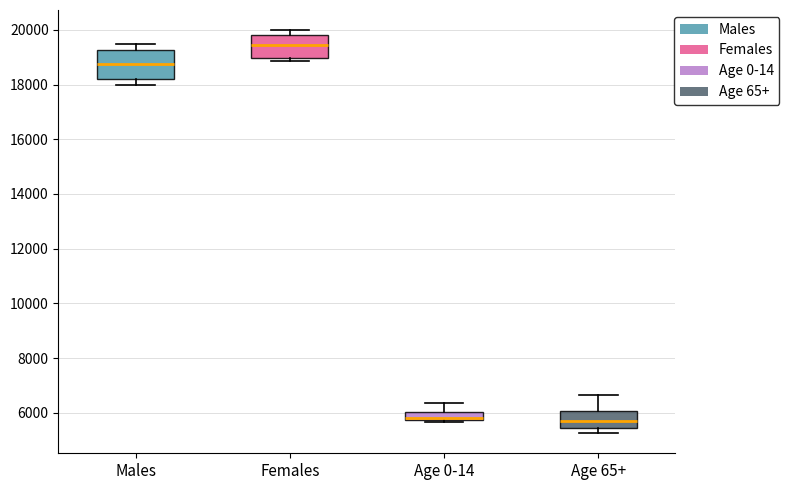

Reading left to right, transcribe this box plot: for each box, give where its median line is, the range the box spans, and where its two whiskers end, as read against the y-axis. The values are not printed on the chart, so give them approximately, as read against the axis.

Males: median 18800, box 18200 to 19200, whiskers 18000 to 19400
Females: median 19400, box 19000 to 19800, whiskers 18800 to 20000
Age 0-14: median 5800 (just above the box's lower edge), box 5800 to 6000, whiskers 5600 to 6400
Age 65+: median 5800, box 5400 to 6000, whiskers 5200 to 6600